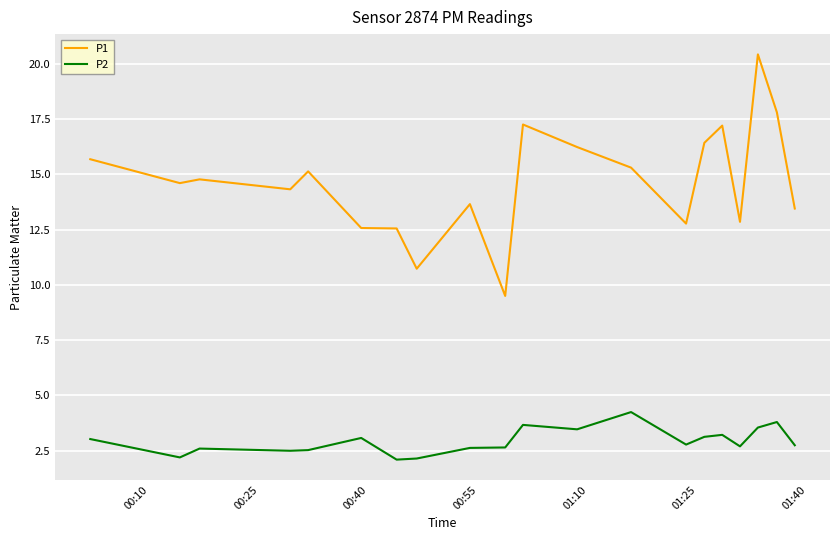

How many lines are shown in the chart?

2